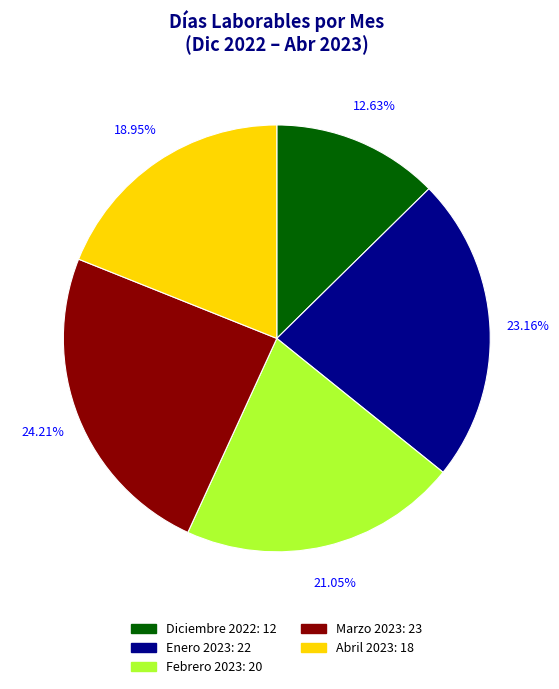

Which category has the biggest portion of the pie?

Marzo 2023